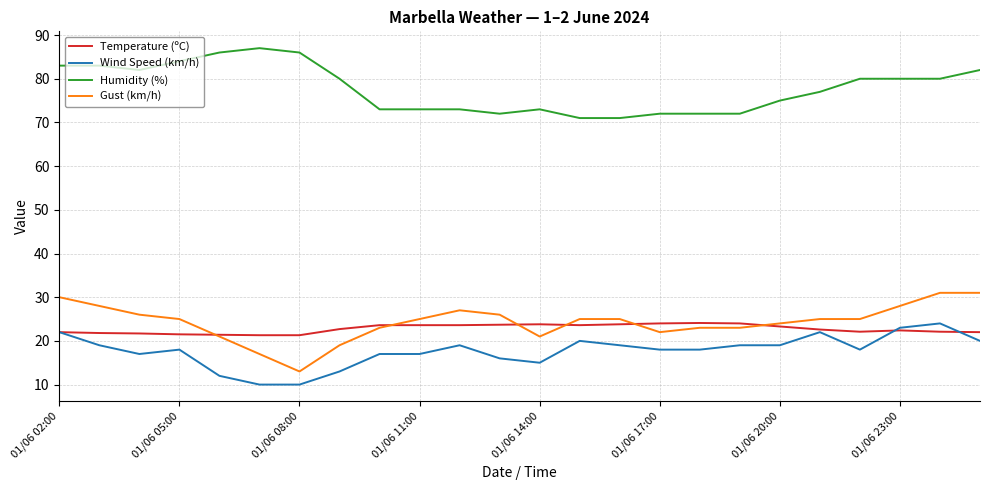

True or false: Gust (km/h) and Humidity (%) cross at least once.

False